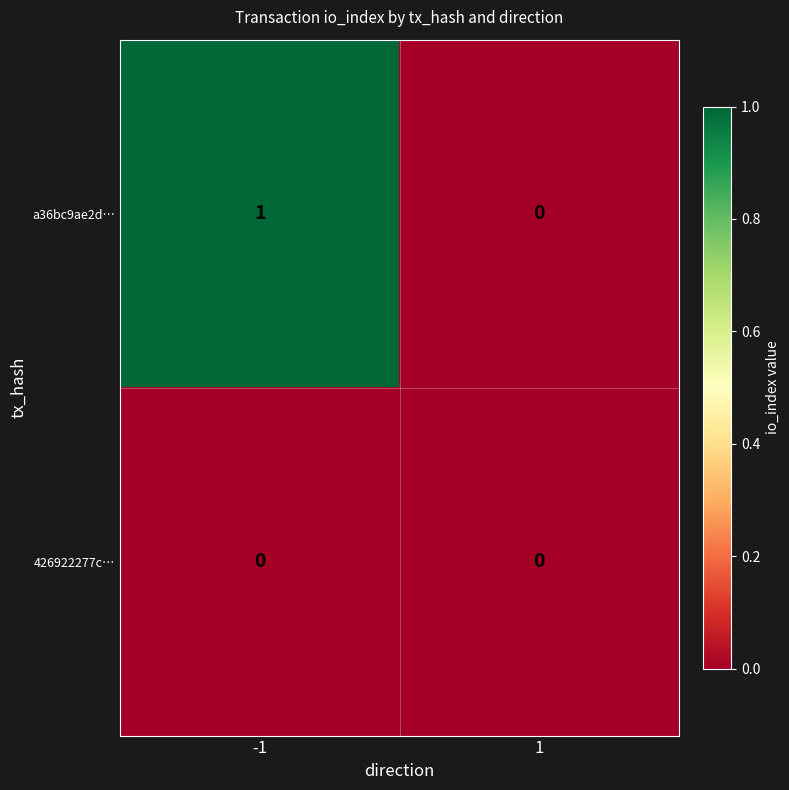

Which series has the largest range (max minus min)?

a36bc9ae2d…